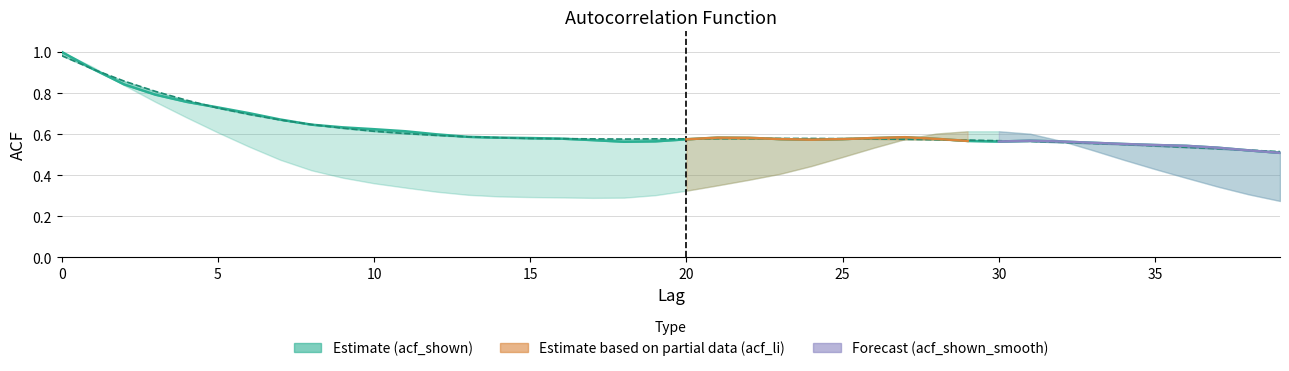

How many points are higher than both their immediate neighbors (excluding endpoints)?

3